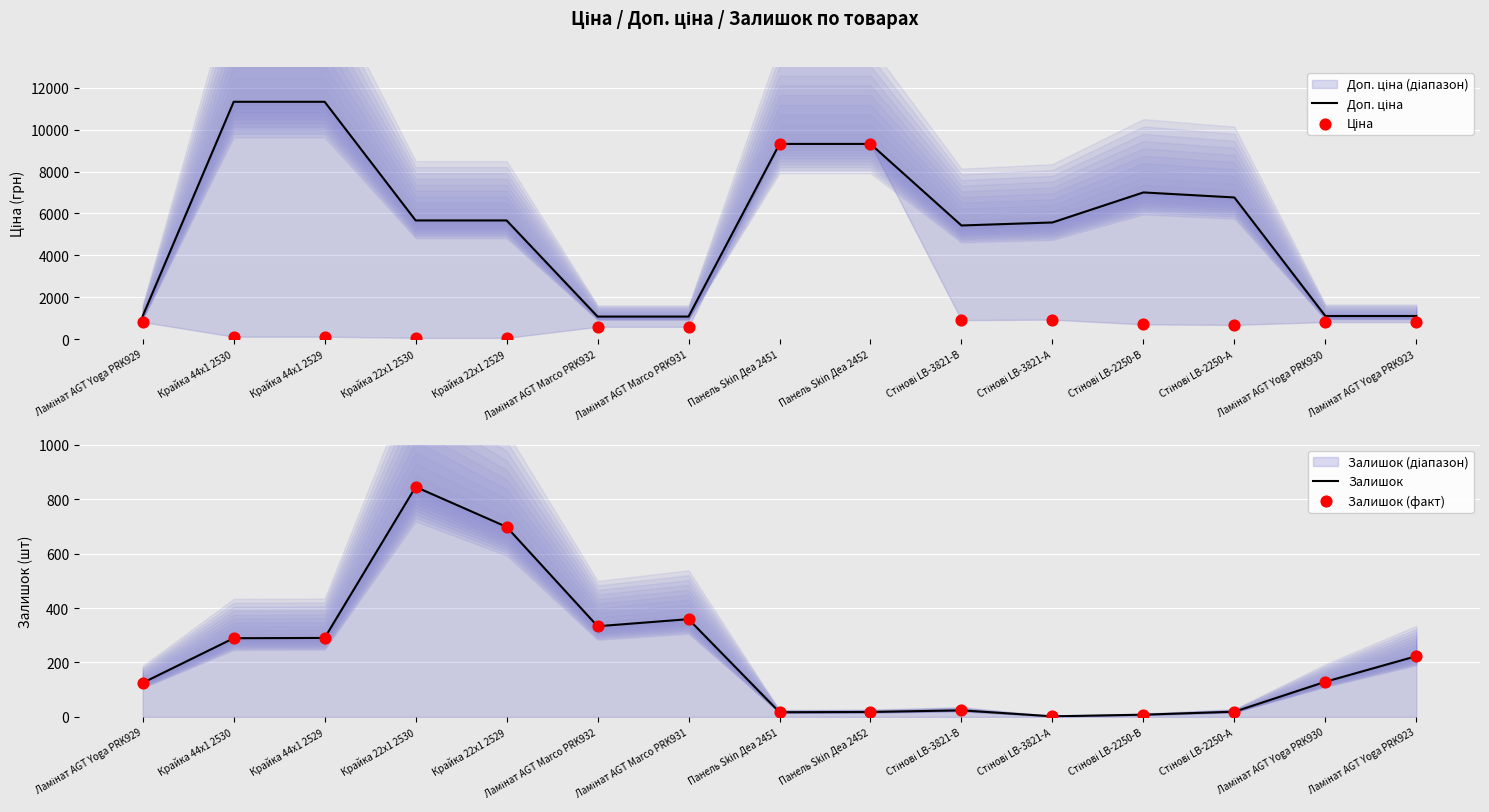

Which series contains the highest Y value?

Доп. ціна